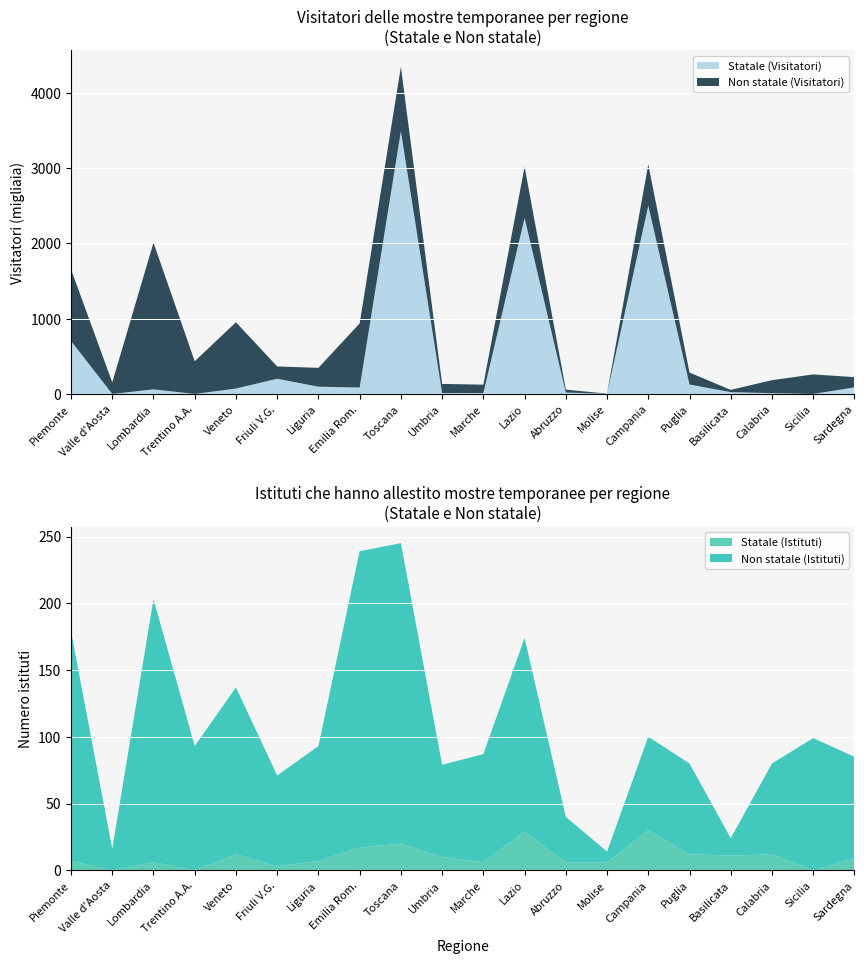

Reading left to right, extract all data points from this chart.

Statale (Istituti): Piemonte=7.0	Valle d'Aosta=0.0	Lombardia=6.0	Trentino A.A.=0.0	Veneto=12.0	Friuli V.G.=3.0	Liguria=7.0	Emilia Rom.=17.0	Toscana=20.0	Umbria=10.0	Marche=6.0	Lazio=29.0	Abruzzo=6.0	Molise=6.0	Campania=30.0	Puglia=12.0	Basilicata=11.0	Calabria=12.0	Sicilia=0.0	Sardegna=9.0
Non statale (Istituti): Piemonte=172.0	Valle d'Aosta=16.0	Lombardia=197.0	Trentino A.A.=93.0	Veneto=125.0	Friuli V.G.=68.0	Liguria=86.0	Emilia Rom.=222.0	Toscana=225.0	Umbria=69.0	Marche=81.0	Lazio=145.0	Abruzzo=34.0	Molise=8.0	Campania=70.0	Puglia=68.0	Basilicata=13.0	Calabria=68.0	Sicilia=99.0	Sardegna=76.0
Statale (Visit. x1000): Piemonte=704.4	Valle d'Aosta=0.0	Lombardia=61.0	Trentino A.A.=0.0	Veneto=72.1	Friuli V.G.=201.9	Liguria=96.3	Emilia Rom.=85.1	Toscana=3493.3	Umbria=12.4	Marche=11.7	Lazio=2338.7	Abruzzo=18.1	Molise=3.0	Campania=2501.8	Puglia=125.3	Basilicata=24.0	Calabria=10.3	Sicilia=0.0	Sardegna=86.8
Non statale (Visit. x1000): Piemonte=951.6	Valle d'Aosta=153.0	Lombardia=1949.5	Trentino A.A.=434.7	Veneto=880.9	Friuli V.G.=163.5	Liguria=250.6	Emilia Rom.=852.8	Toscana=854.4	Umbria=120.5	Marche=111.7	Lazio=680.0	Abruzzo=39.8	Molise=1.2	Campania=549.2	Puglia=158.9	Basilicata=30.2	Calabria=172.7	Sicilia=259.6	Sardegna=136.5